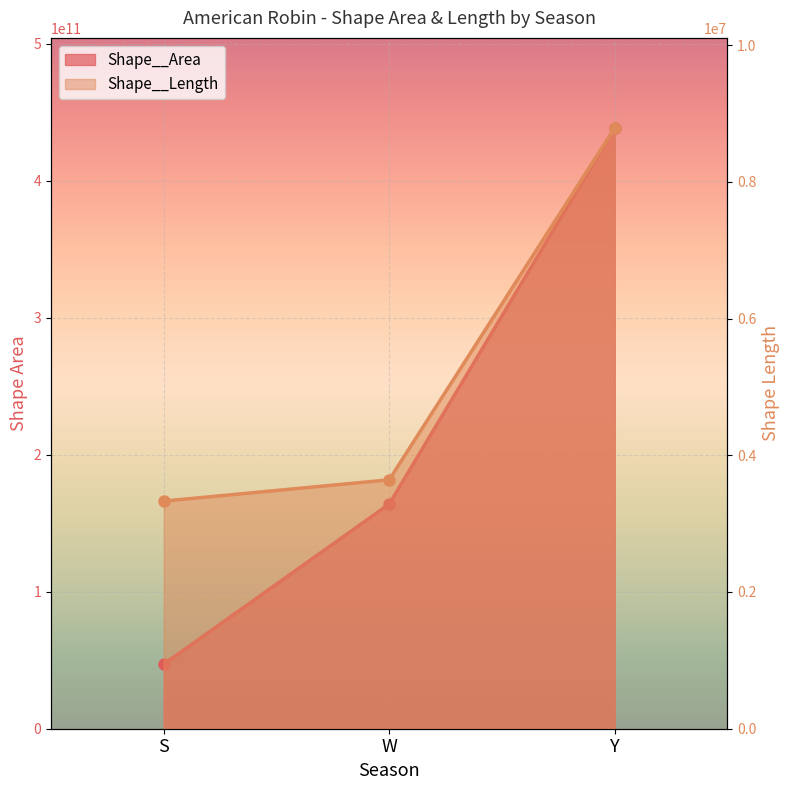

At which label does Shape__Area reach its minimum?

S